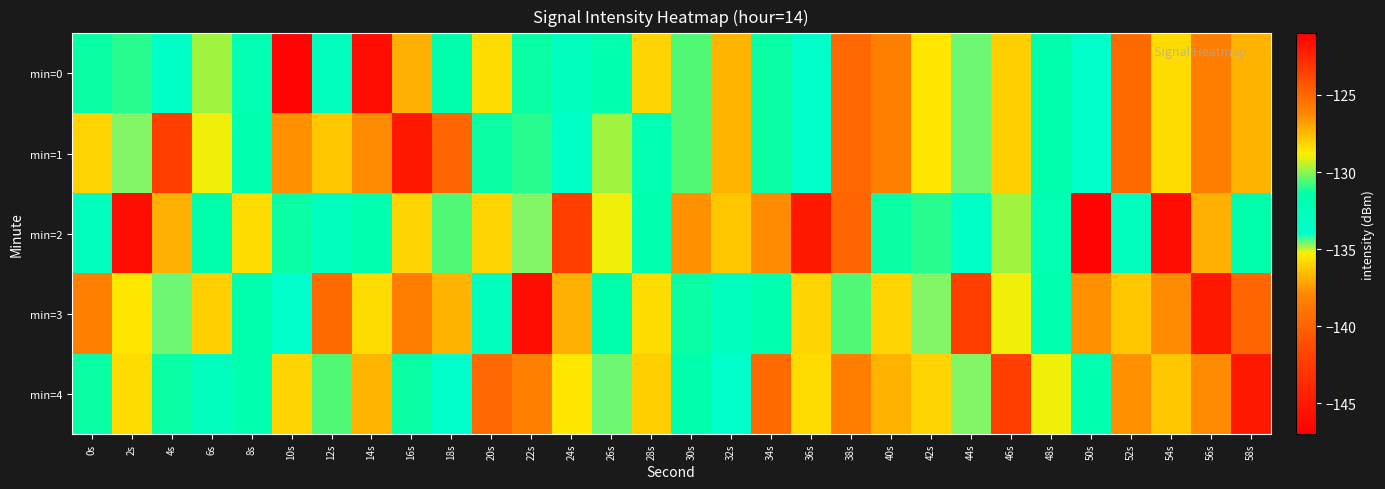

What is the total value across all series at 50s?

-672.7